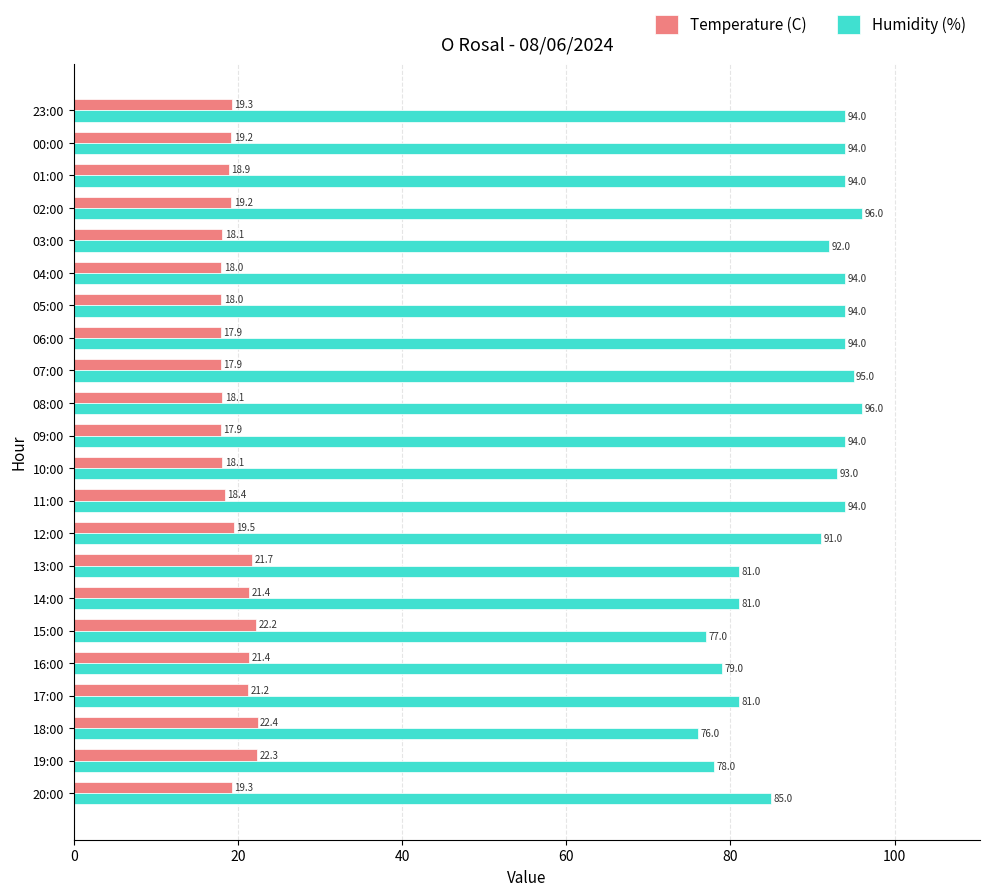

Which series has the largest total across all categories?

Humidity (%)